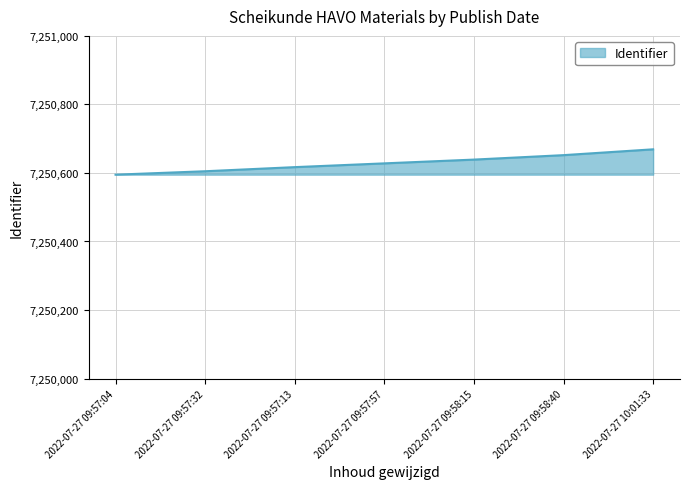

List the labels in order of value, smallest first.

2022-07-27 09:57:04, 2022-07-27 09:57:32, 2022-07-27 09:57:13, 2022-07-27 09:57:57, 2022-07-27 09:58:15, 2022-07-27 09:58:40, 2022-07-27 10:01:33